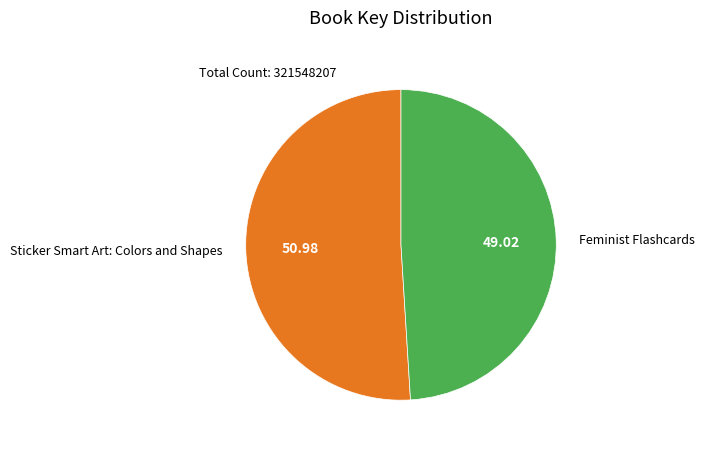

Is there any slice that represents more than half of the pie?

Yes